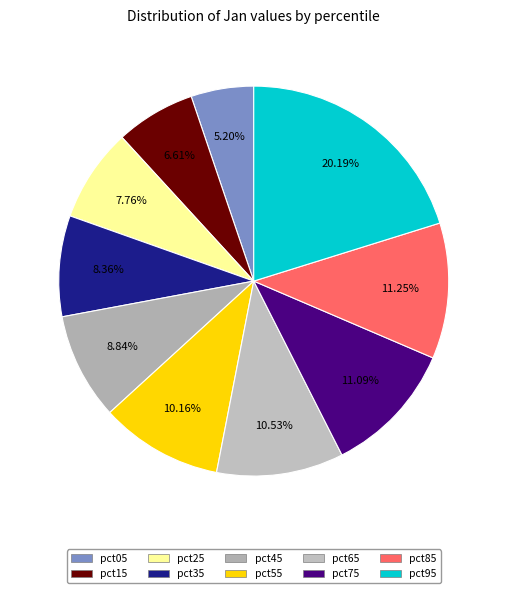

Is it true that pct25 is 1% of the pie?

False